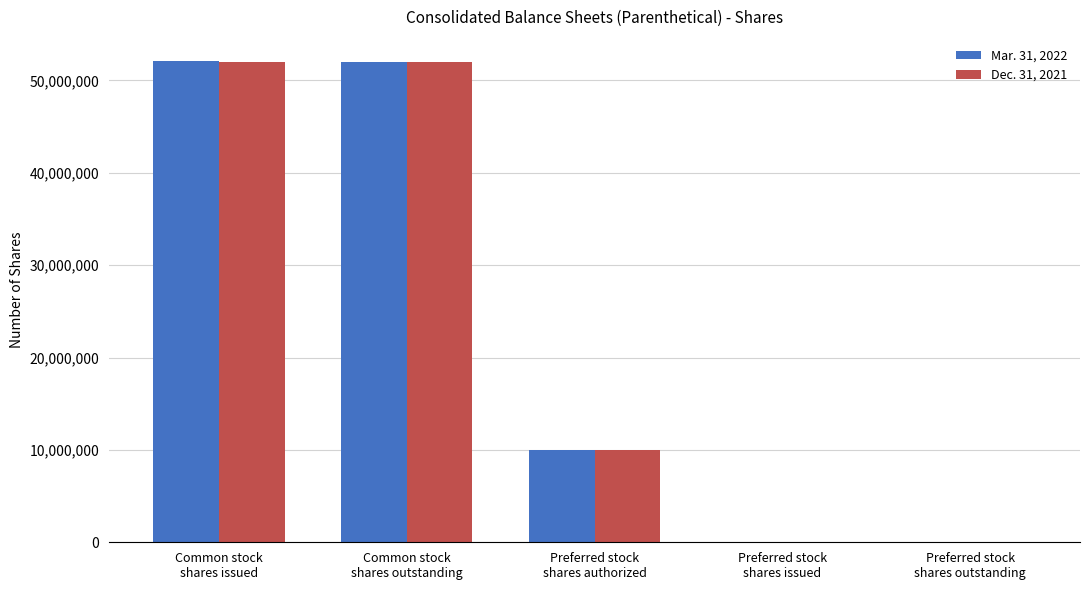

What is the greatest value displayed?

52112567